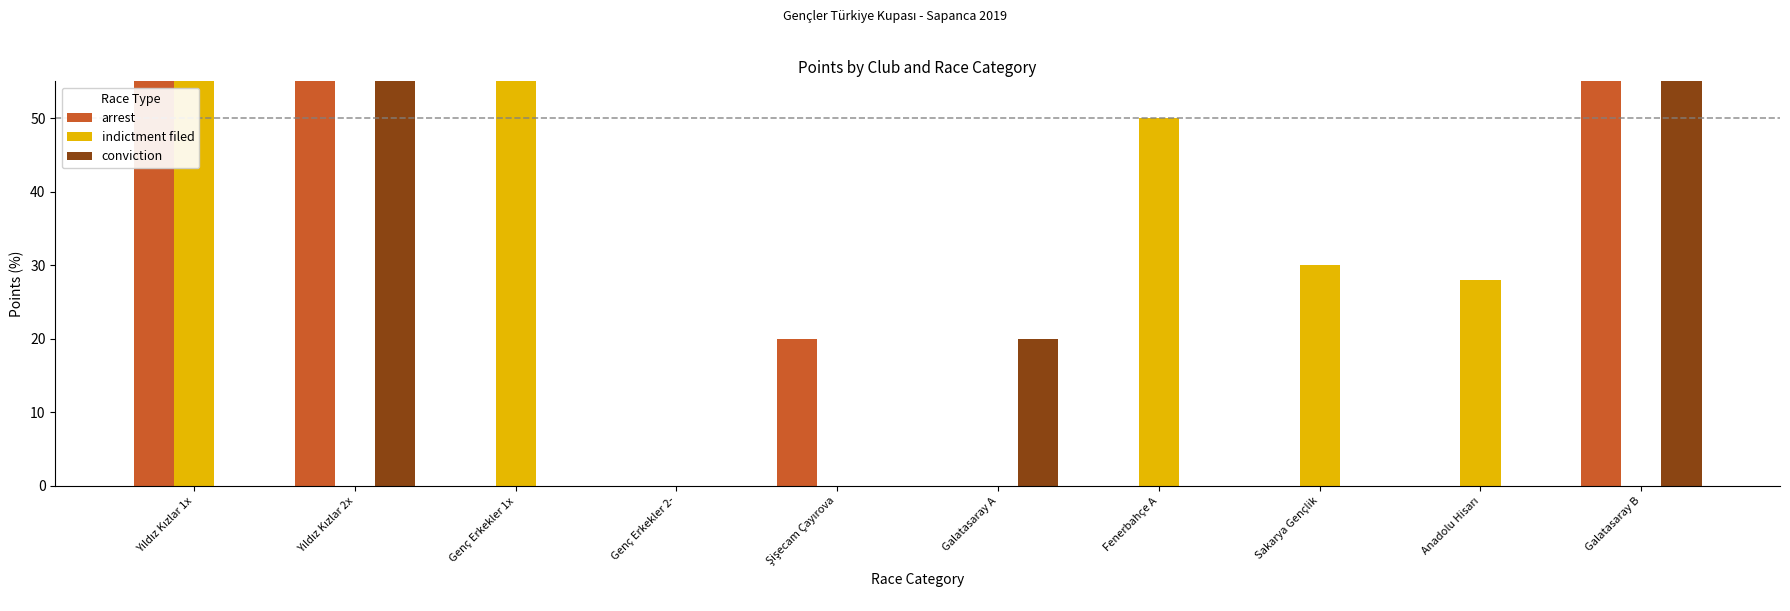

The conviction series shows 24 at Yıldız Kızlar 2x. True or false?

False